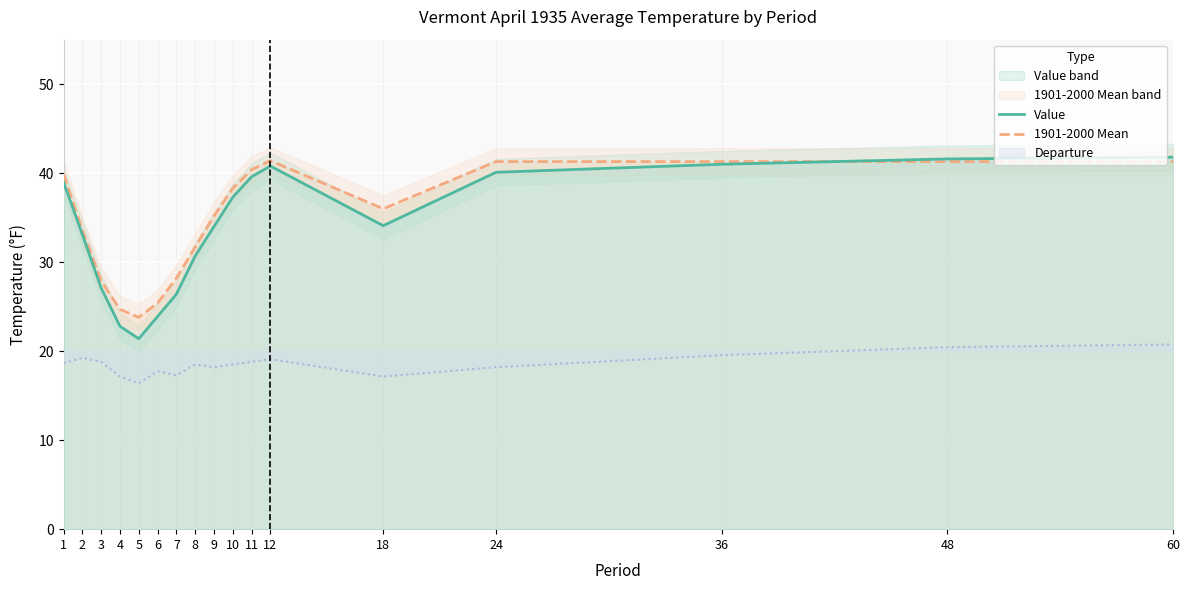

What is the minimum value shown in the chart?

21.4